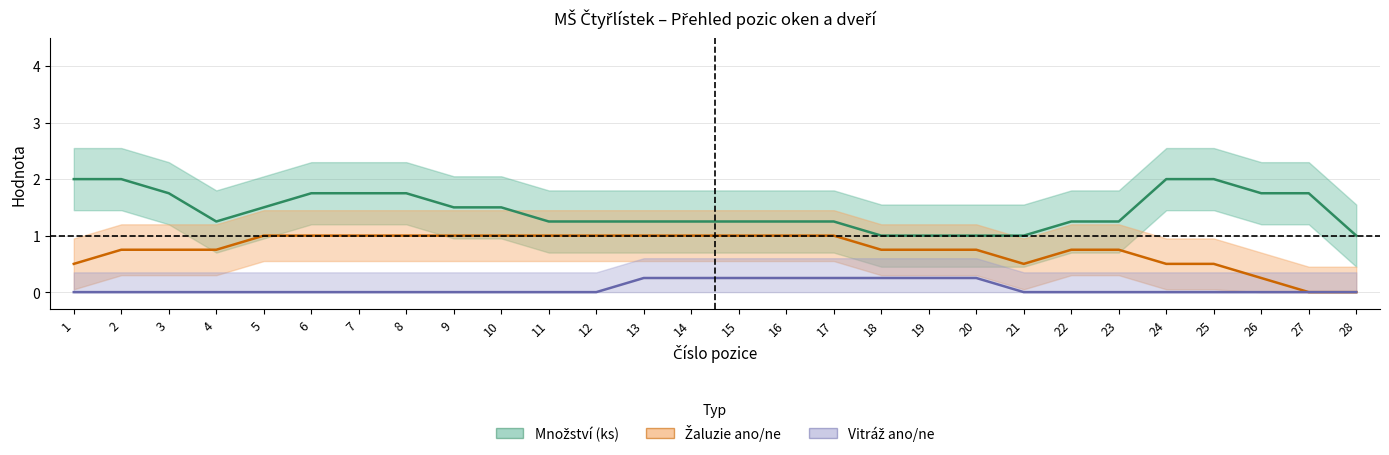

List the labels in order of Vitráž ano/ne value, smallest first.

1, 2, 3, 4, 5, 6, 7, 8, 9, 10, 11, 12, 21, 22, 23, 24, 25, 26, 27, 28, 13, 14, 15, 16, 17, 18, 19, 20